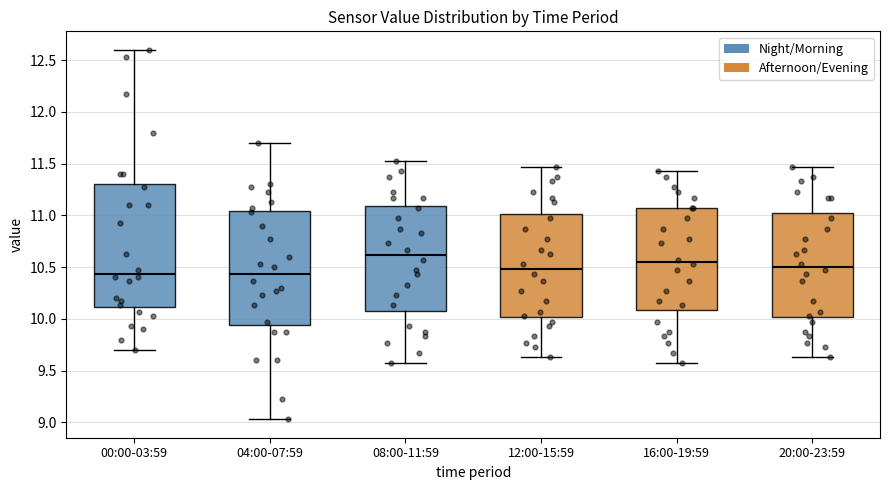

Reading left to right, read every box against the y-axis: the position of its median line, the range the box covers, and the ends of its whiskers. The values are not printed on the chart, so give them approximately, as read against the axis.

00:00-03:59: median 10.45, box 10.10 to 11.30, whiskers 9.70 to 12.60
04:00-07:59: median 10.45, box 9.95 to 11.05, whiskers 9.05 to 11.70
08:00-11:59: median 10.60, box 10.10 to 11.10, whiskers 9.55 to 11.55
12:00-15:59: median 10.50, box 10.00 to 11.00, whiskers 9.65 to 11.45
16:00-19:59: median 10.55, box 10.10 to 11.05, whiskers 9.55 to 11.45
20:00-23:59: median 10.50, box 10.00 to 11.00, whiskers 9.65 to 11.45